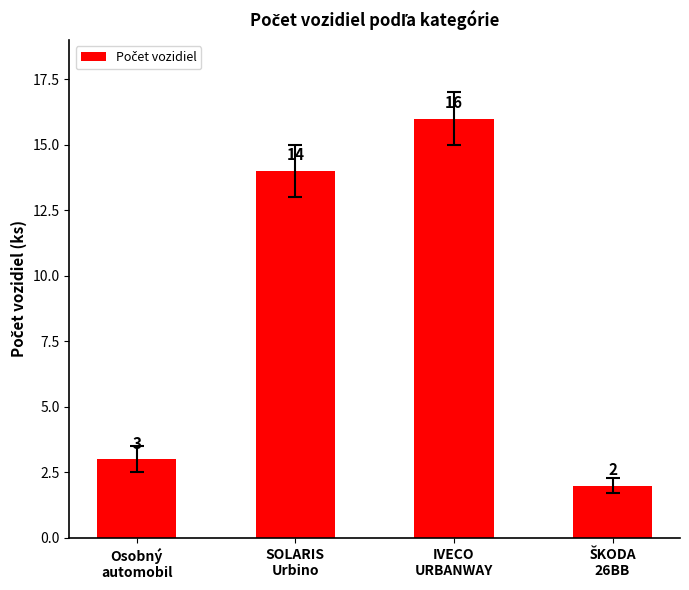

What is the difference between the maximum and minimum values?

14